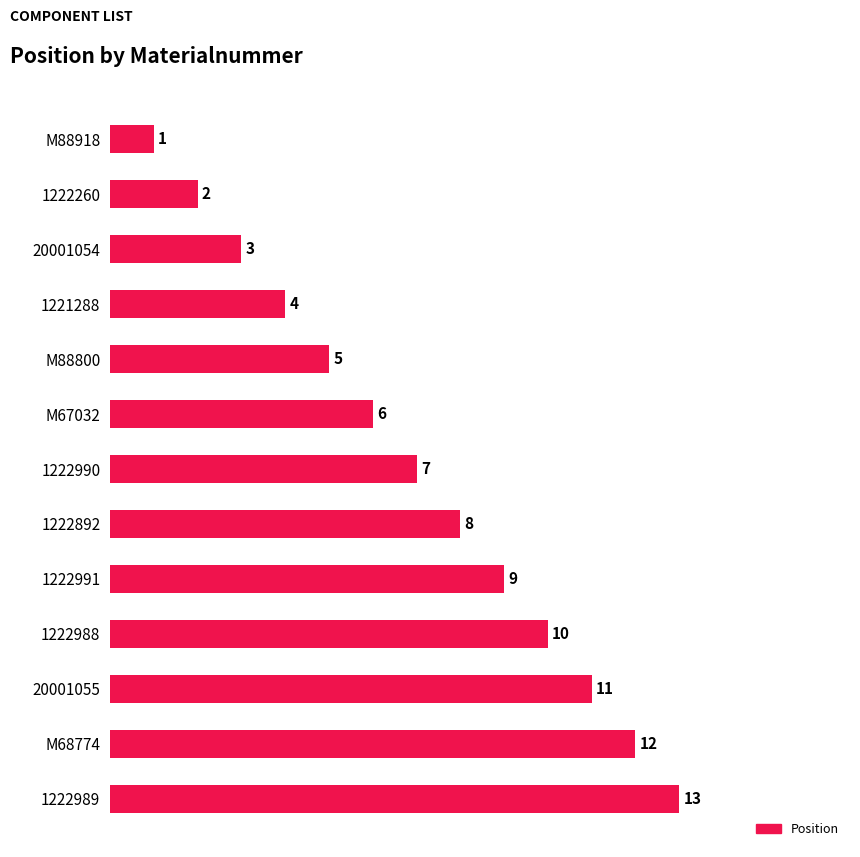

List the labels in order of value, largest first.

1222989, M68774, 20001055, 1222988, 1222991, 1222892, 1222990, M67032, M88800, 1221288, 20001054, 1222260, M88918